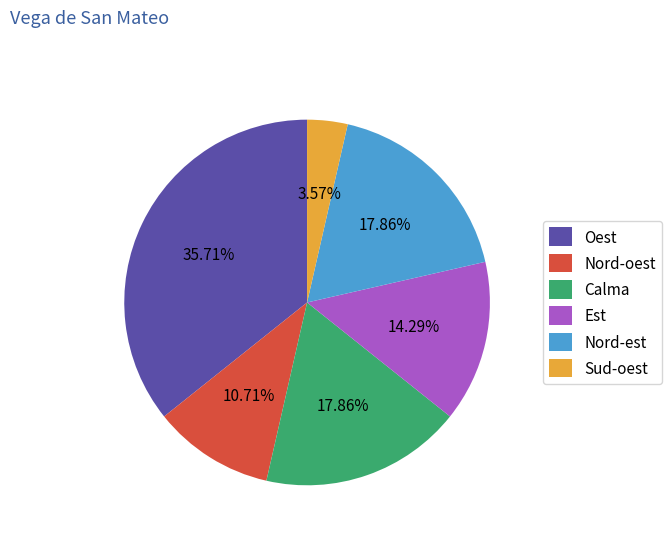

What percentage is the Est slice, to the nearest percent?

14%